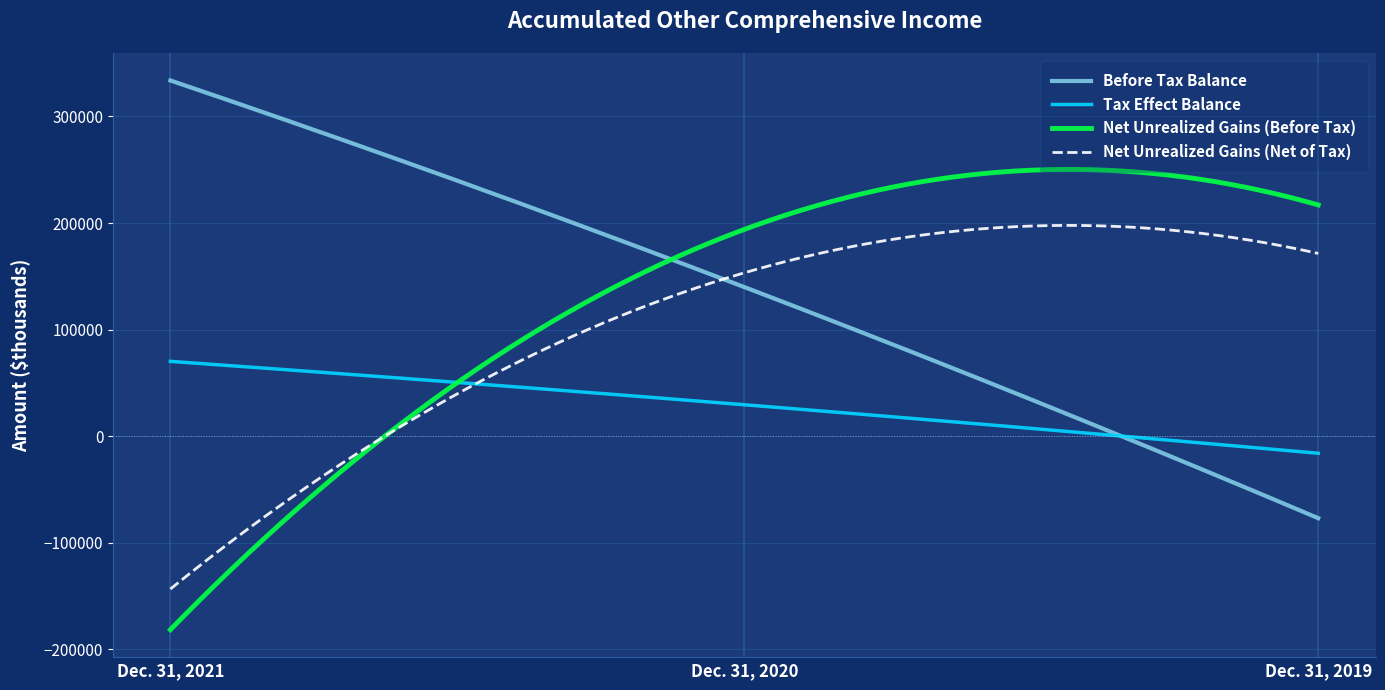

What is the average value of the Tax Effect Balance series?

28559.6